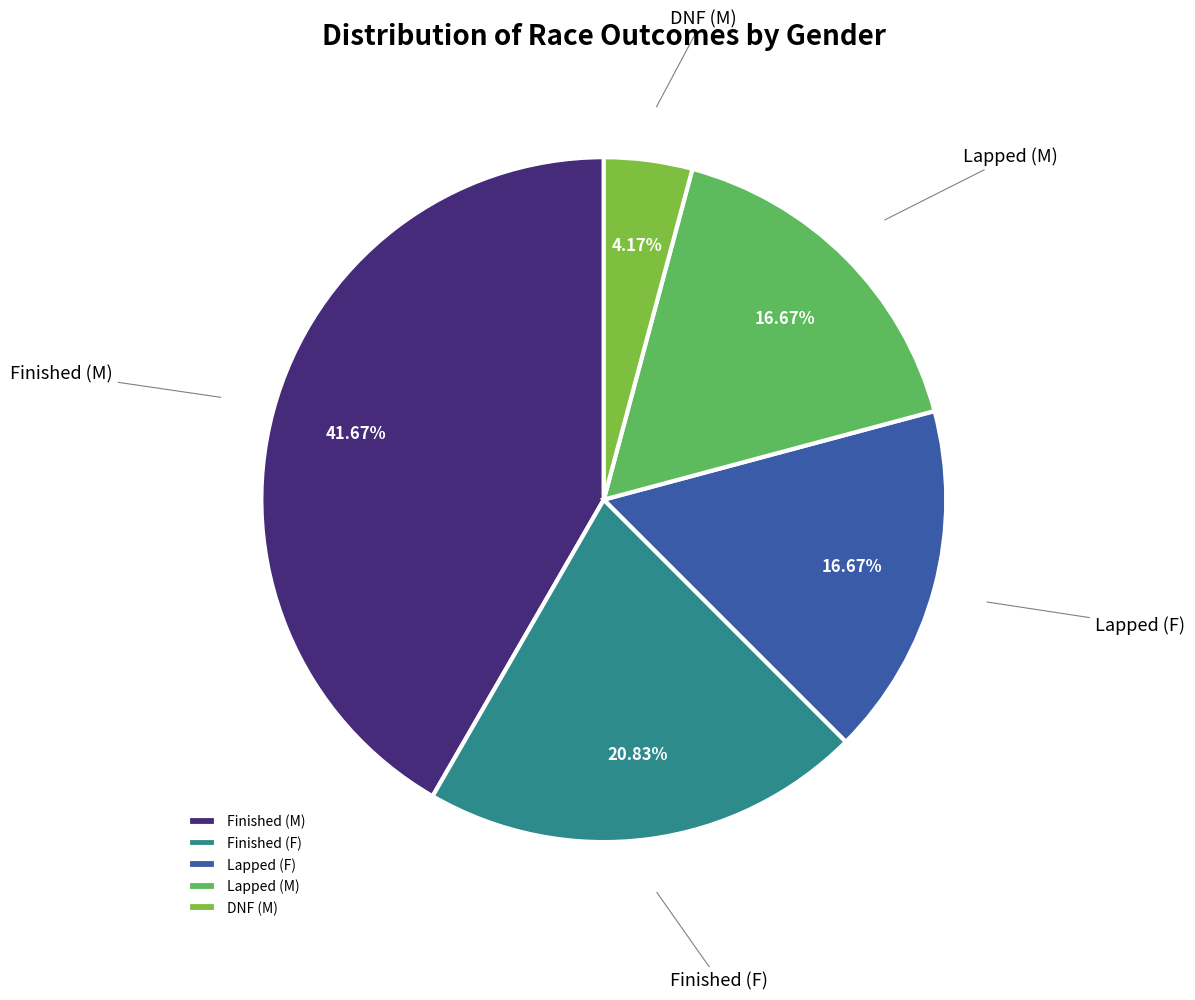

Approximately how many times larger is the value at Lapped (F) compared to DNF (M)?

4.0